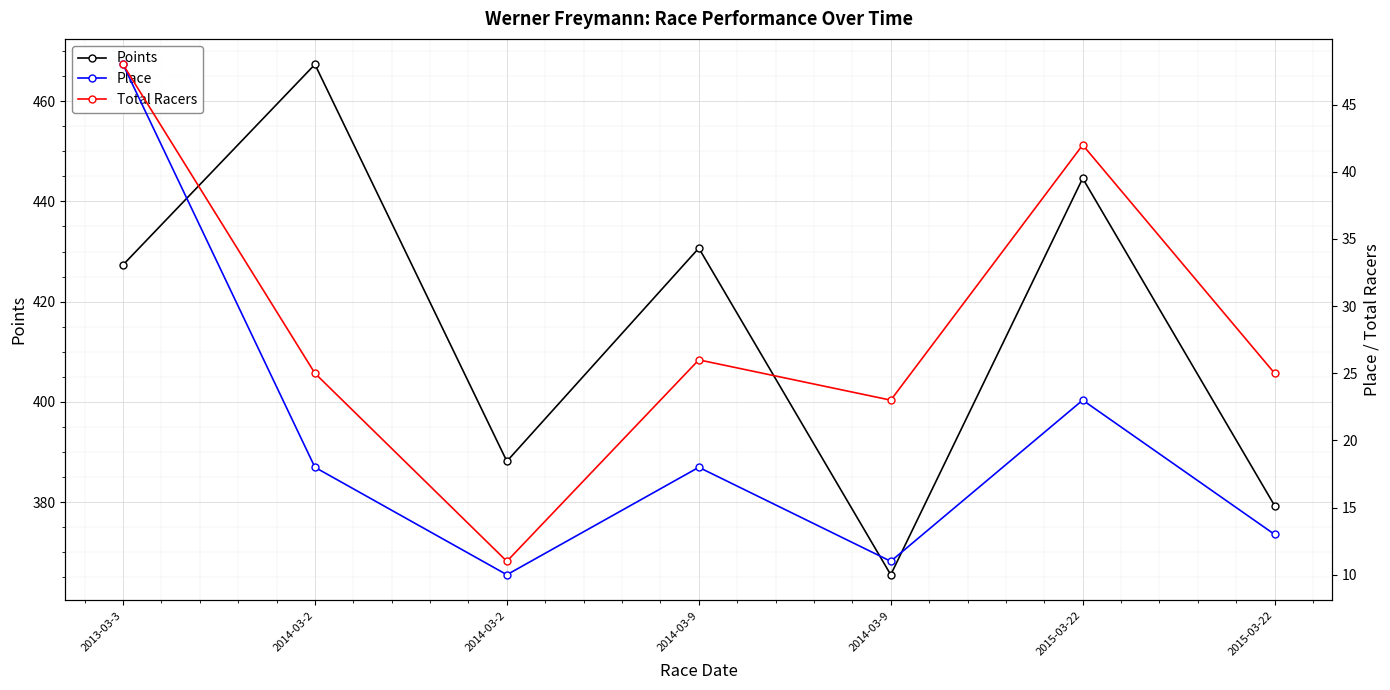

True or false: Place has a value of 10.0 at 2014-03-2.

True